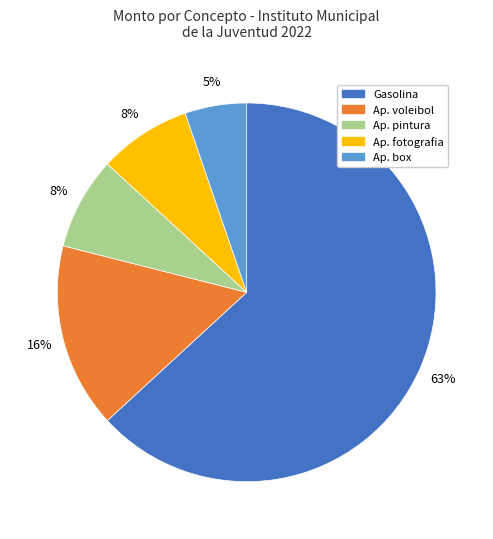

To the nearest percent, what is the combined percentage of Ap. fotografia and Ap. pintura?

16%